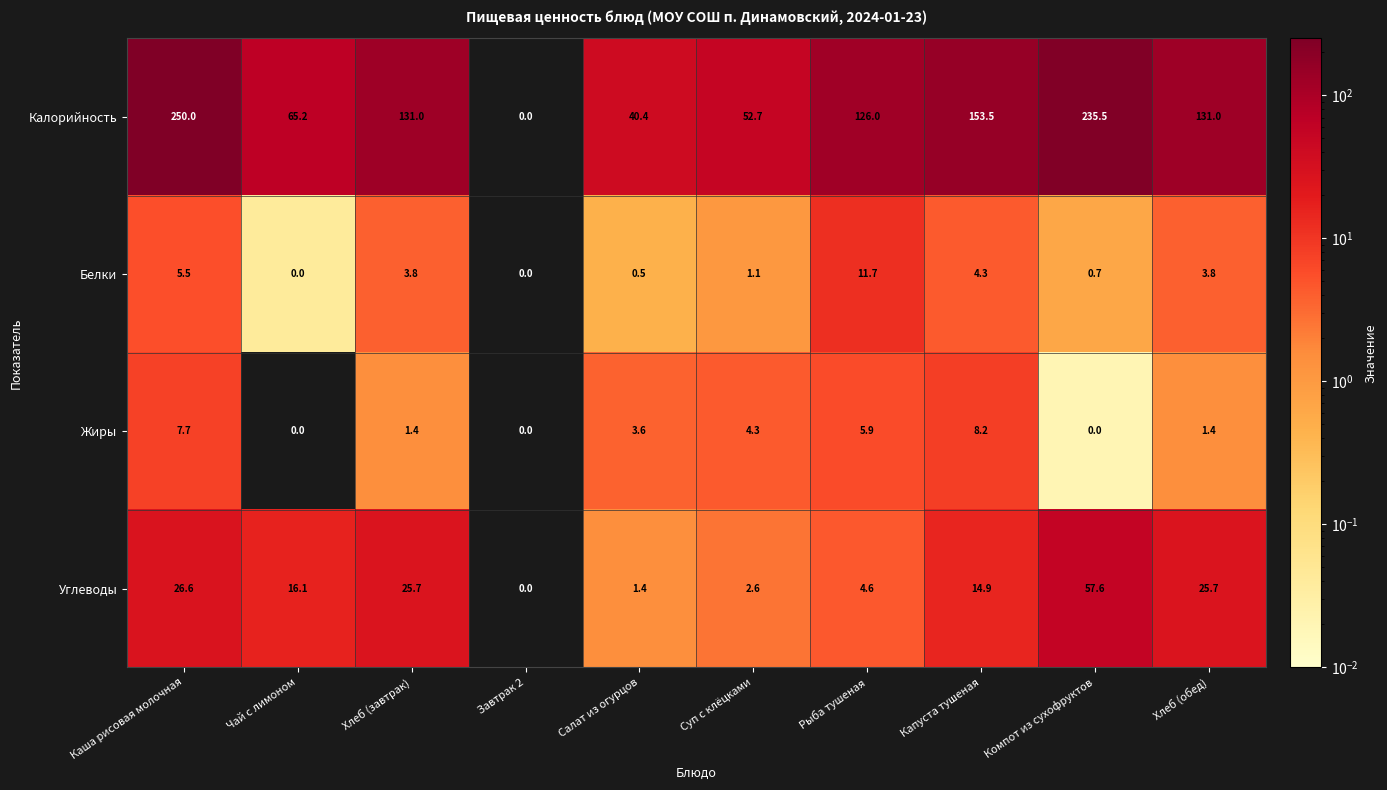

What is the greatest value displayed?

250.0